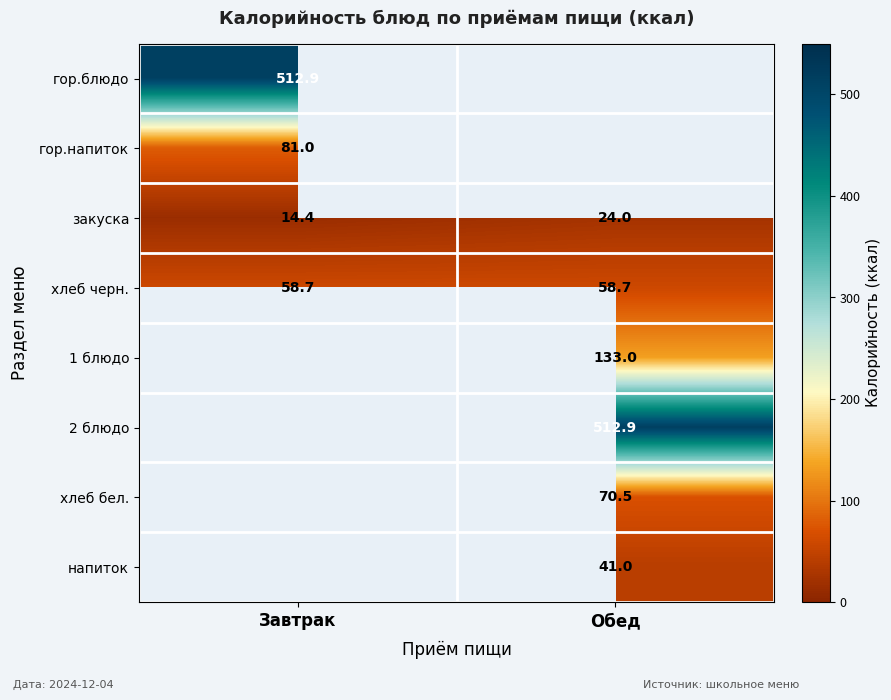

Read the закуска value at Завтрак.

14.4